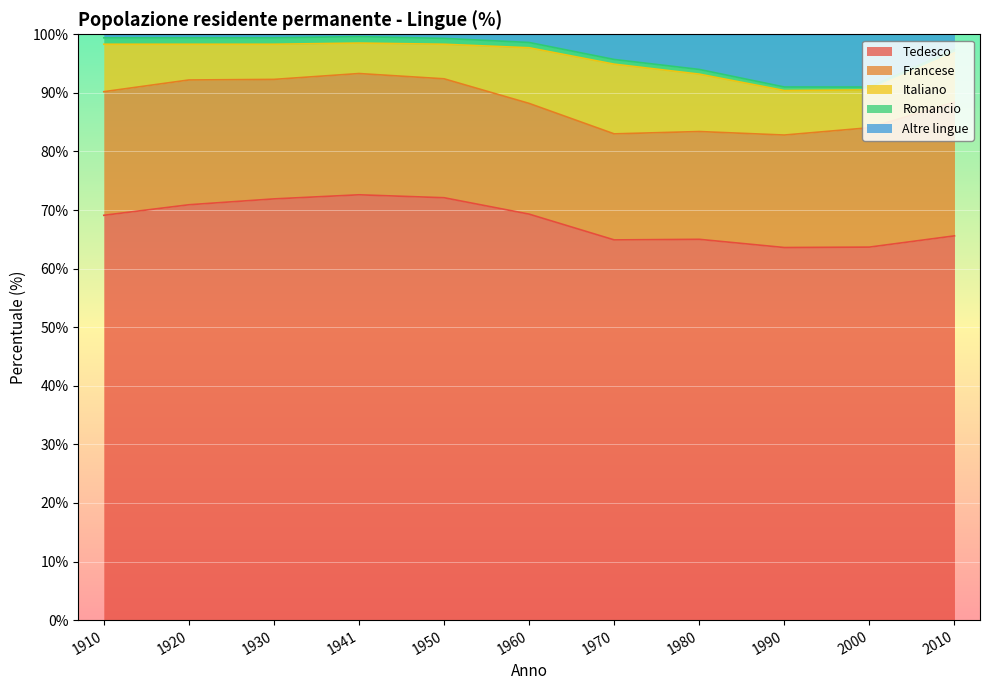

Which series changed the most between 1920 and 1980?

Tedesco